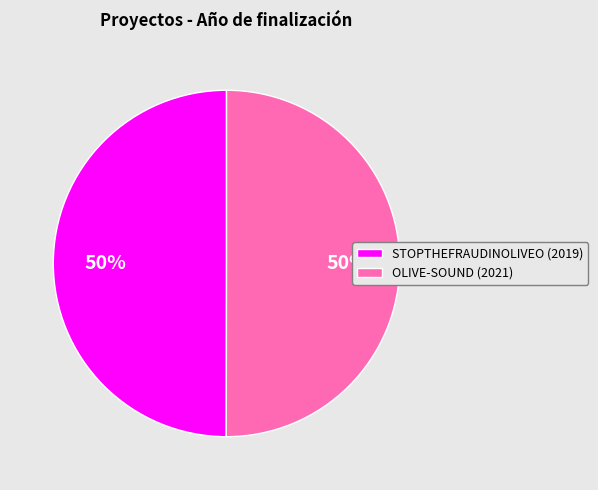

Approximately how many times larger is the value at STOPTHEFRAUDINOLIVEO (2019) compared to OLIVE-SOUND (2021)?

1.0